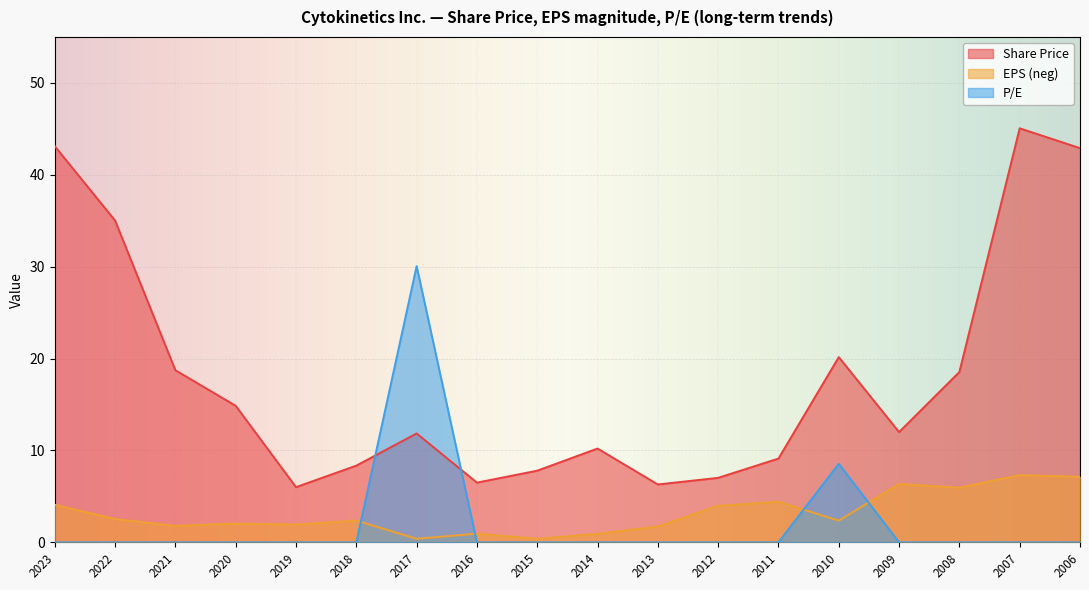

Which series has the largest total across all categories?

Share Price